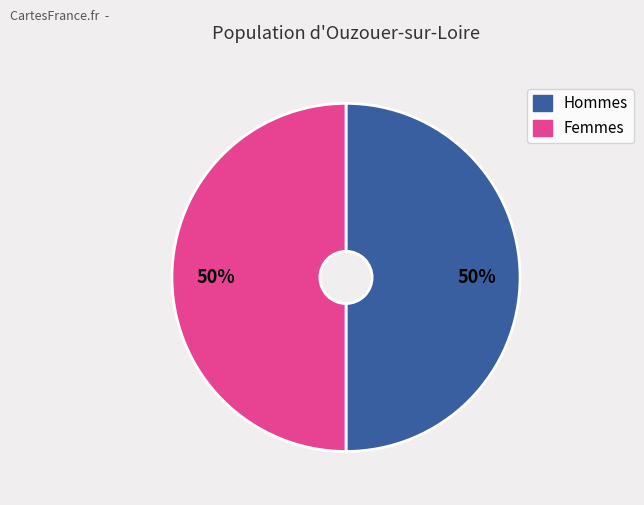

To the nearest percent, what is the average slice percentage?

50%